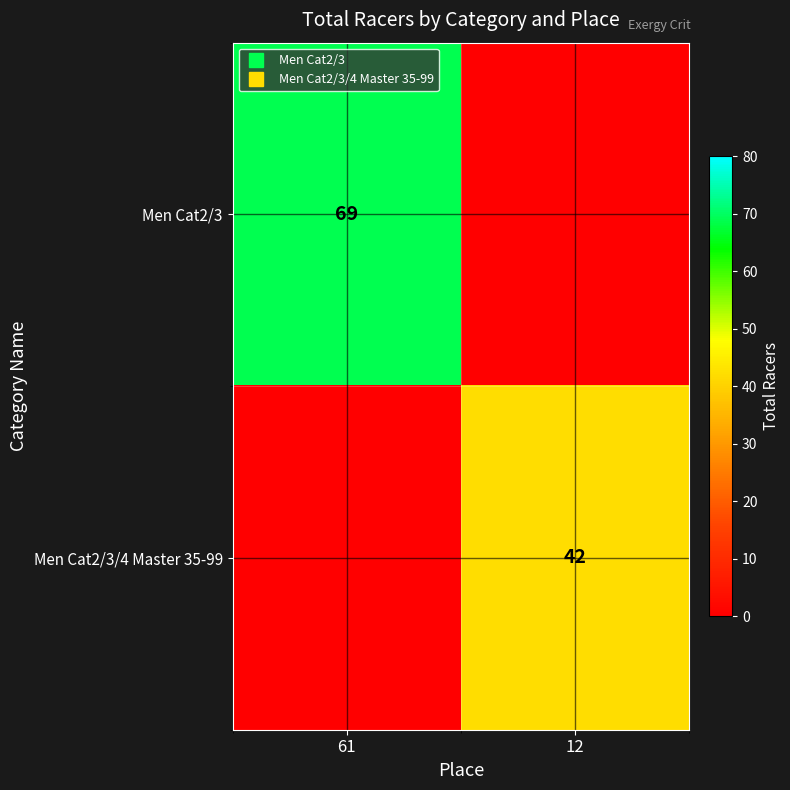

How many values in the Men Cat2/3 series are below 69?

1